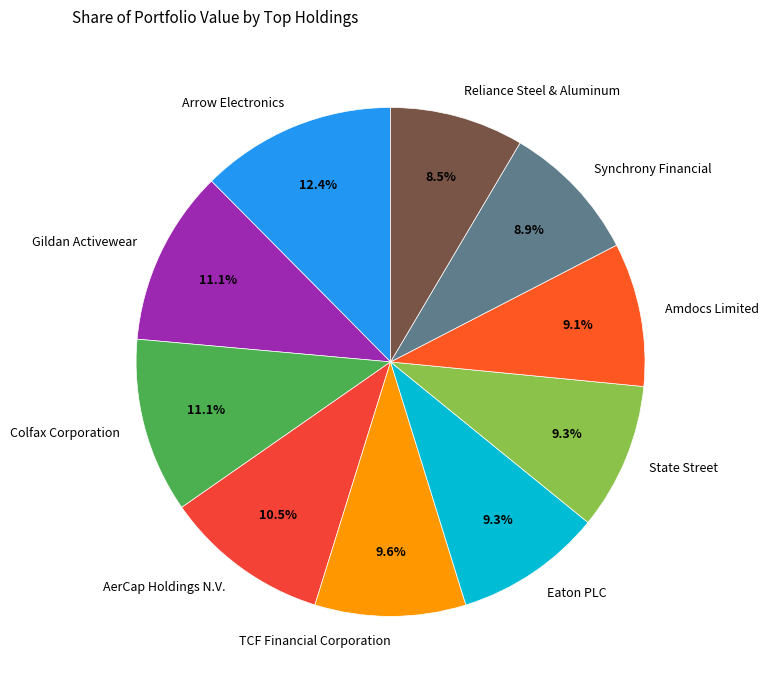

Is there a majority slice in this chart?

No